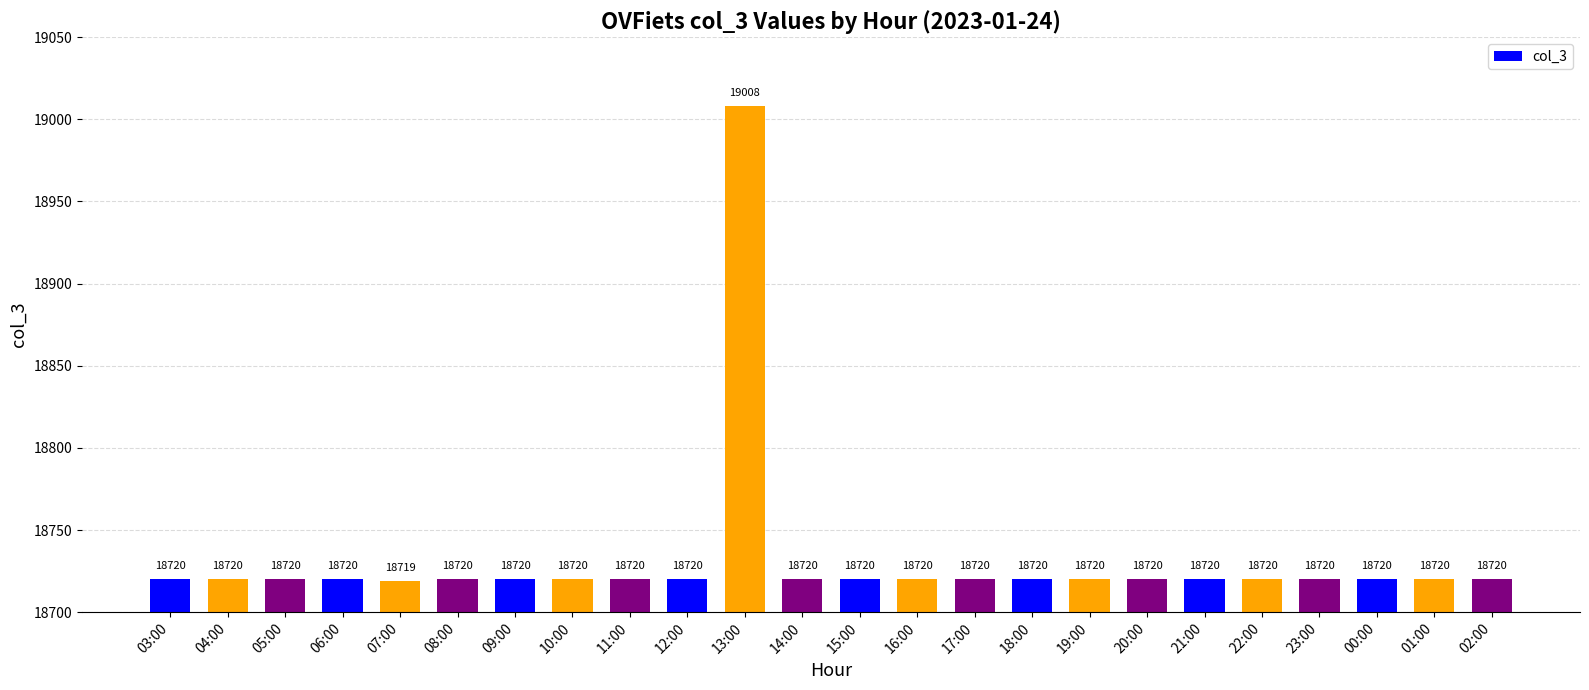

True or false: the data shows 4198 at 00:00.

False